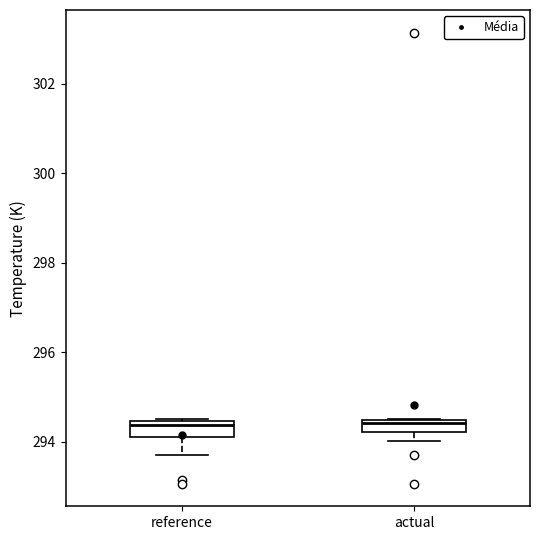

Where is the lower edge of the box for reference on the y-axis? The values are not printed on the chart, so give them approximately, as read against the axis.

294.2